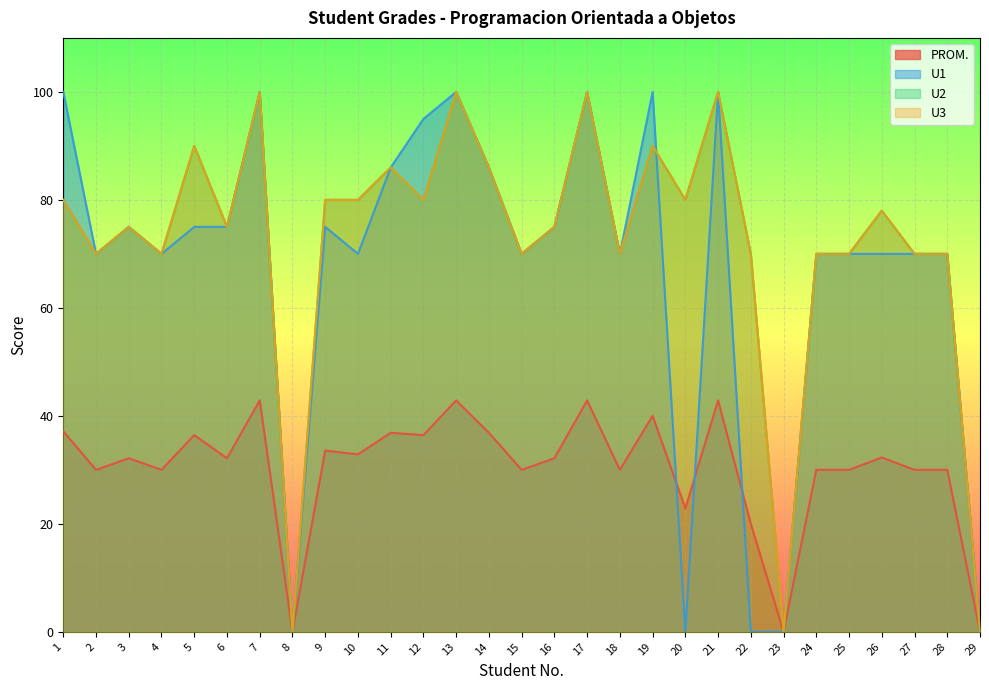

Which category has the highest value in the U1 series?

1